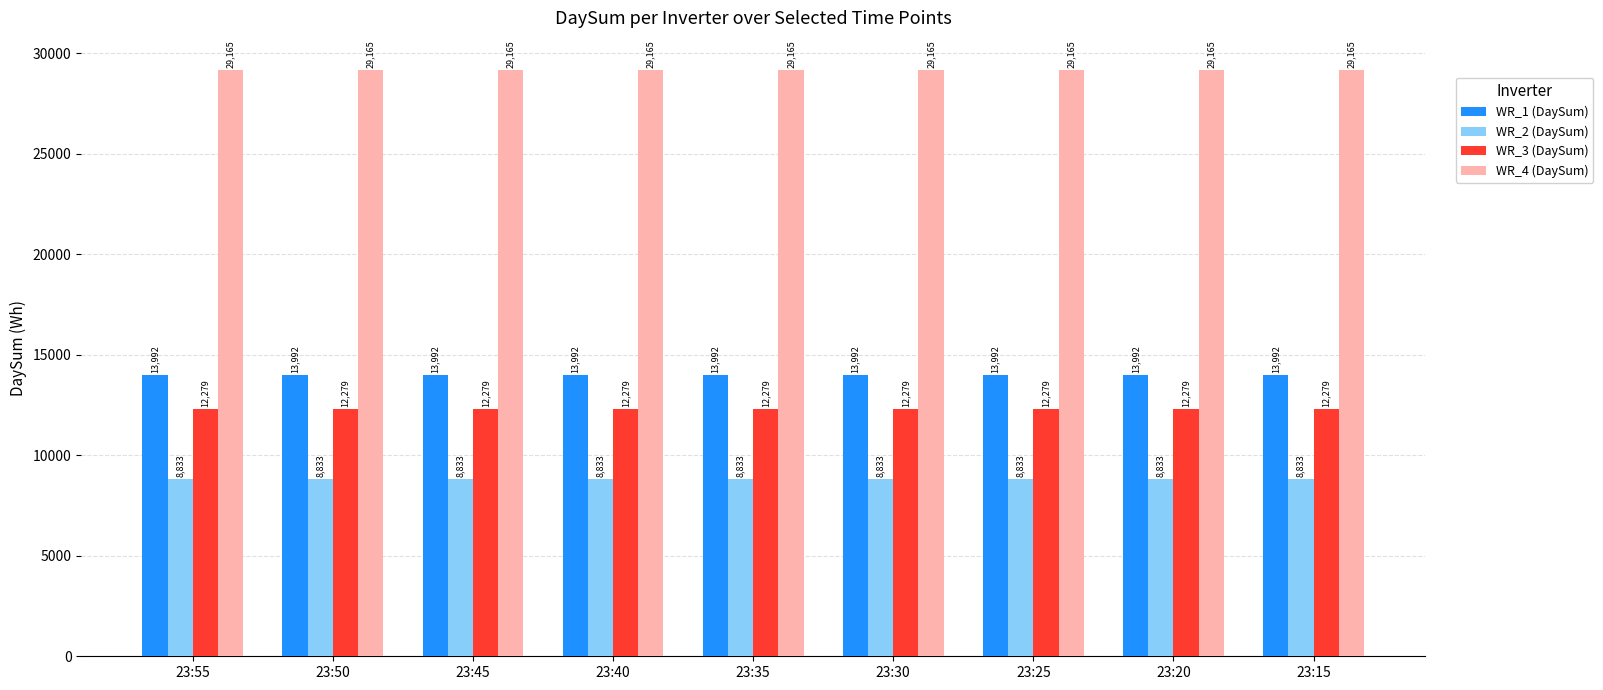

What value does the WR_4 (DaySum) series have at 23:20?

29165